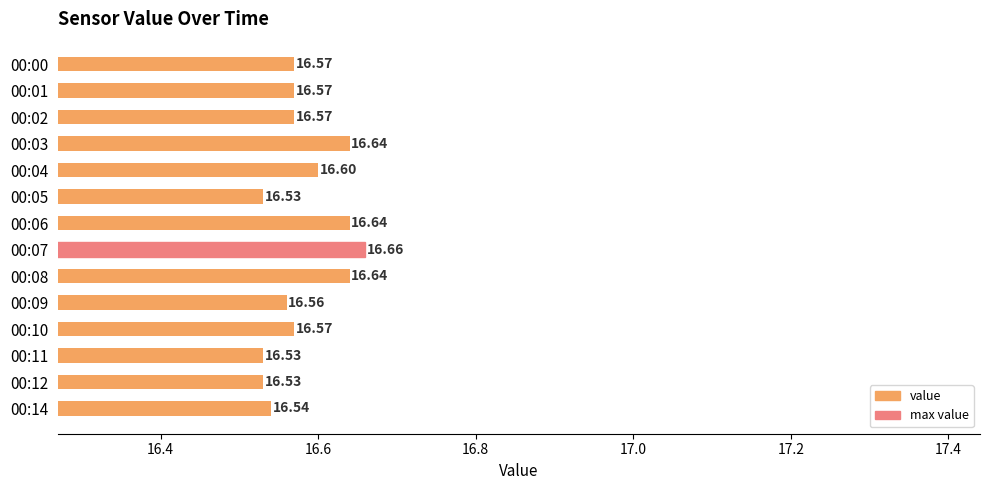

What is the average value?

16.6